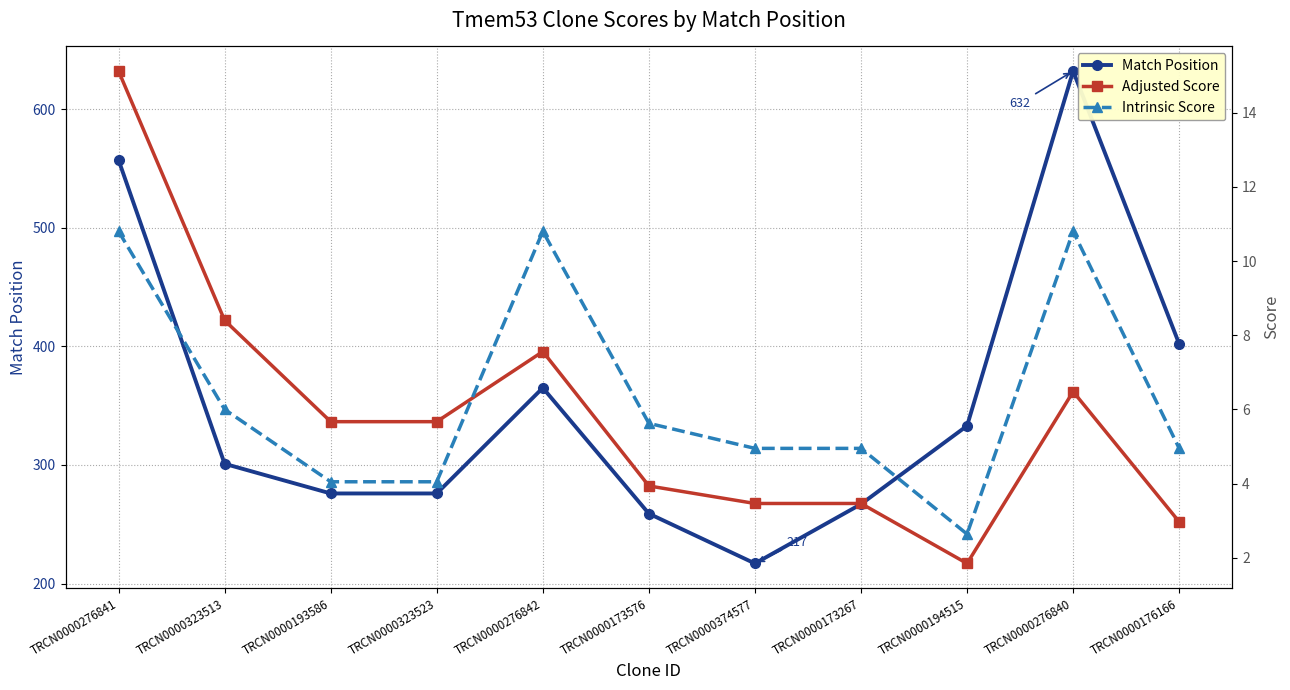

Reading left to right, extract all data points from this chart.

Match Position: TRCN0000276841=557.0	TRCN0000323513=301.0	TRCN0000193586=276.0	TRCN0000323523=276.0	TRCN0000276842=365.0	TRCN0000173576=259.0	TRCN0000374577=217.0	TRCN0000173267=267.0	TRCN0000194515=333.0	TRCN0000276840=632.0	TRCN0000176166=402.0
Adjusted Score: TRCN0000276841=15.1	TRCN0000323513=8.4	TRCN0000193586=5.7	TRCN0000323523=5.7	TRCN0000276842=7.6	TRCN0000173576=3.9	TRCN0000374577=3.5	TRCN0000173267=3.5	TRCN0000194515=1.8	TRCN0000276840=6.5	TRCN0000176166=3.0
Intrinsic Score: TRCN0000276841=10.8	TRCN0000323513=6.0	TRCN0000193586=4.0	TRCN0000323523=4.0	TRCN0000276842=10.8	TRCN0000173576=5.6	TRCN0000374577=5.0	TRCN0000173267=5.0	TRCN0000194515=2.6	TRCN0000276840=10.8	TRCN0000176166=5.0